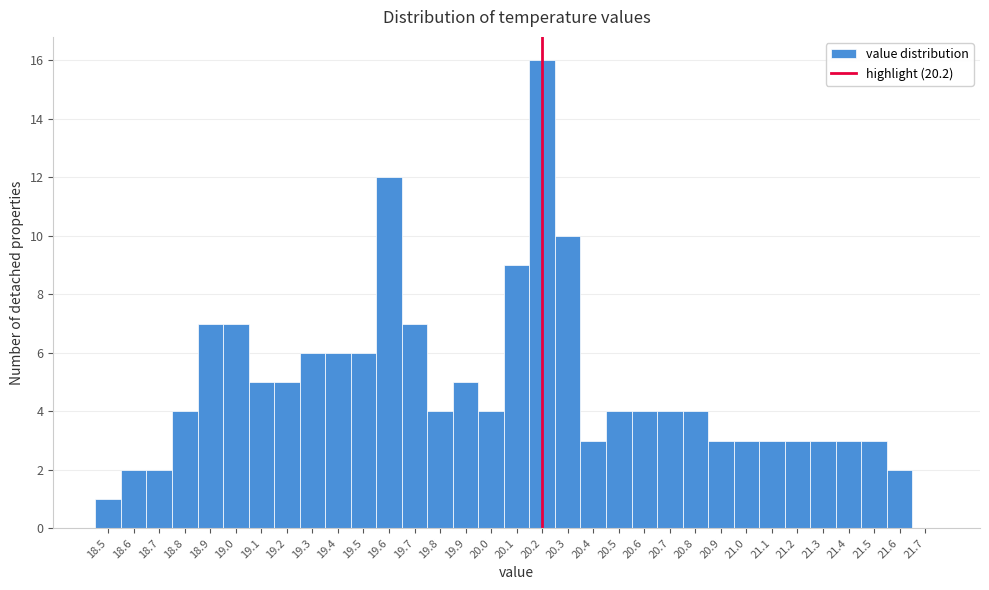

Reading left to right, transcribe this chart: for each bar, give the range it covers on the x-axis and its height. The values are not printed on the chart, so give them approximately, as read against the axis.

18.45 to 18.55: 1
18.55 to 18.65: 2
18.65 to 18.75: 2
18.75 to 18.85: 4
18.85 to 18.95: 7
18.95 to 19.05: 7
19.05 to 19.15: 5
19.15 to 19.25: 5
19.25 to 19.35: 6
19.35 to 19.45: 6
19.45 to 19.55: 6
19.55 to 19.65: 12
19.65 to 19.75: 7
19.75 to 19.85: 4
19.85 to 19.95: 5
19.95 to 20.05: 4
20.05 to 20.15: 9
20.15 to 20.25: 16
20.25 to 20.35: 10
20.35 to 20.45: 3
20.45 to 20.55: 4
20.55 to 20.65: 4
20.65 to 20.75: 4
20.75 to 20.85: 4
20.85 to 20.95: 3
20.95 to 21.05: 3
21.05 to 21.15: 3
21.15 to 21.25: 3
21.25 to 21.35: 3
21.35 to 21.45: 3
21.45 to 21.55: 3
21.55 to 21.65: 2
21.65 to 21.75: 0